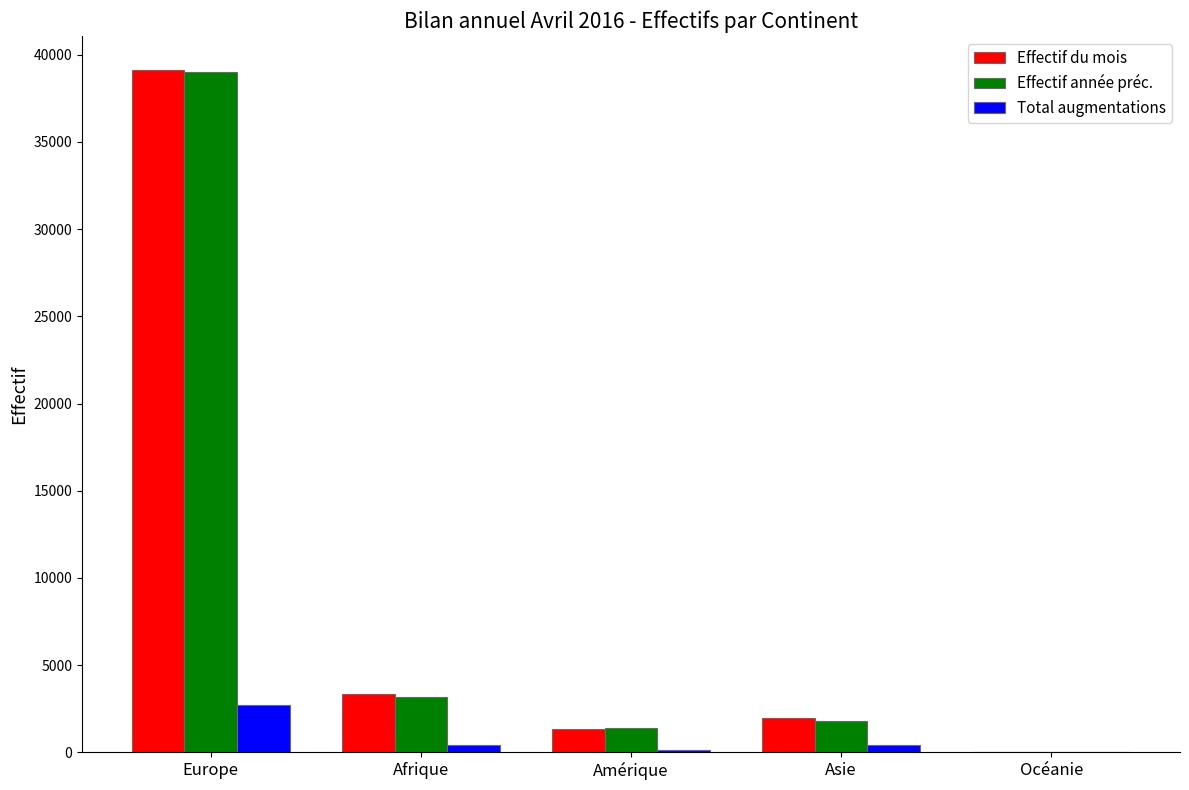

The Total augmentations series shows 412 at Afrique. True or false?

True